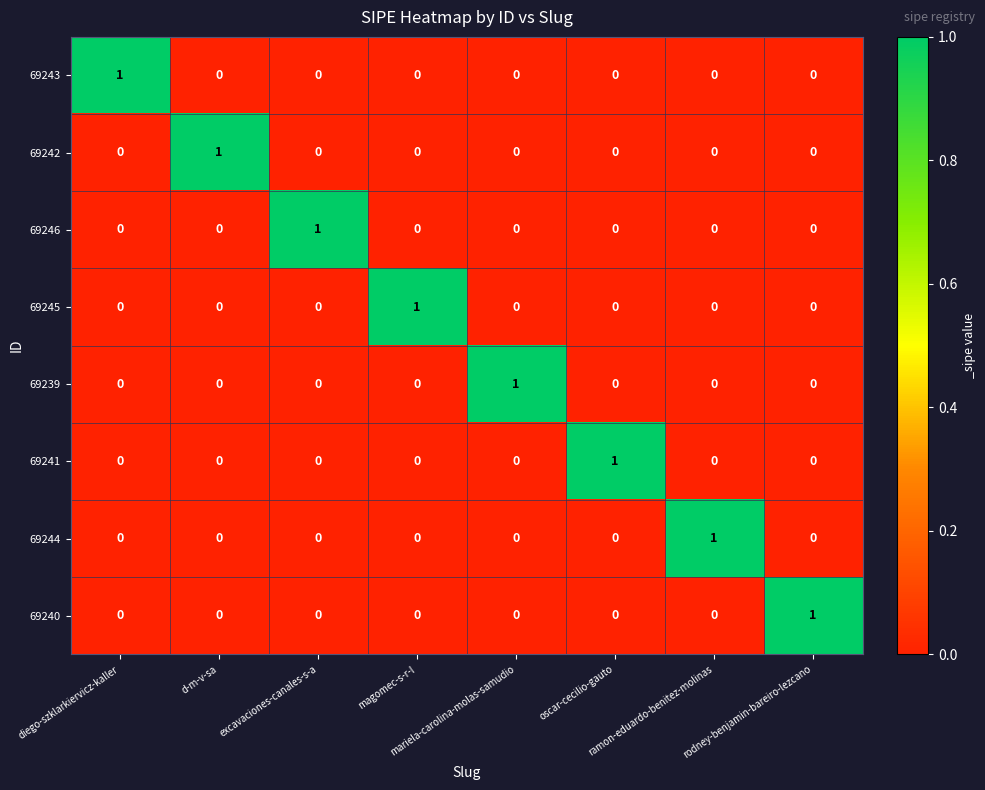

At how many categories does at least one series exceed 0?

8